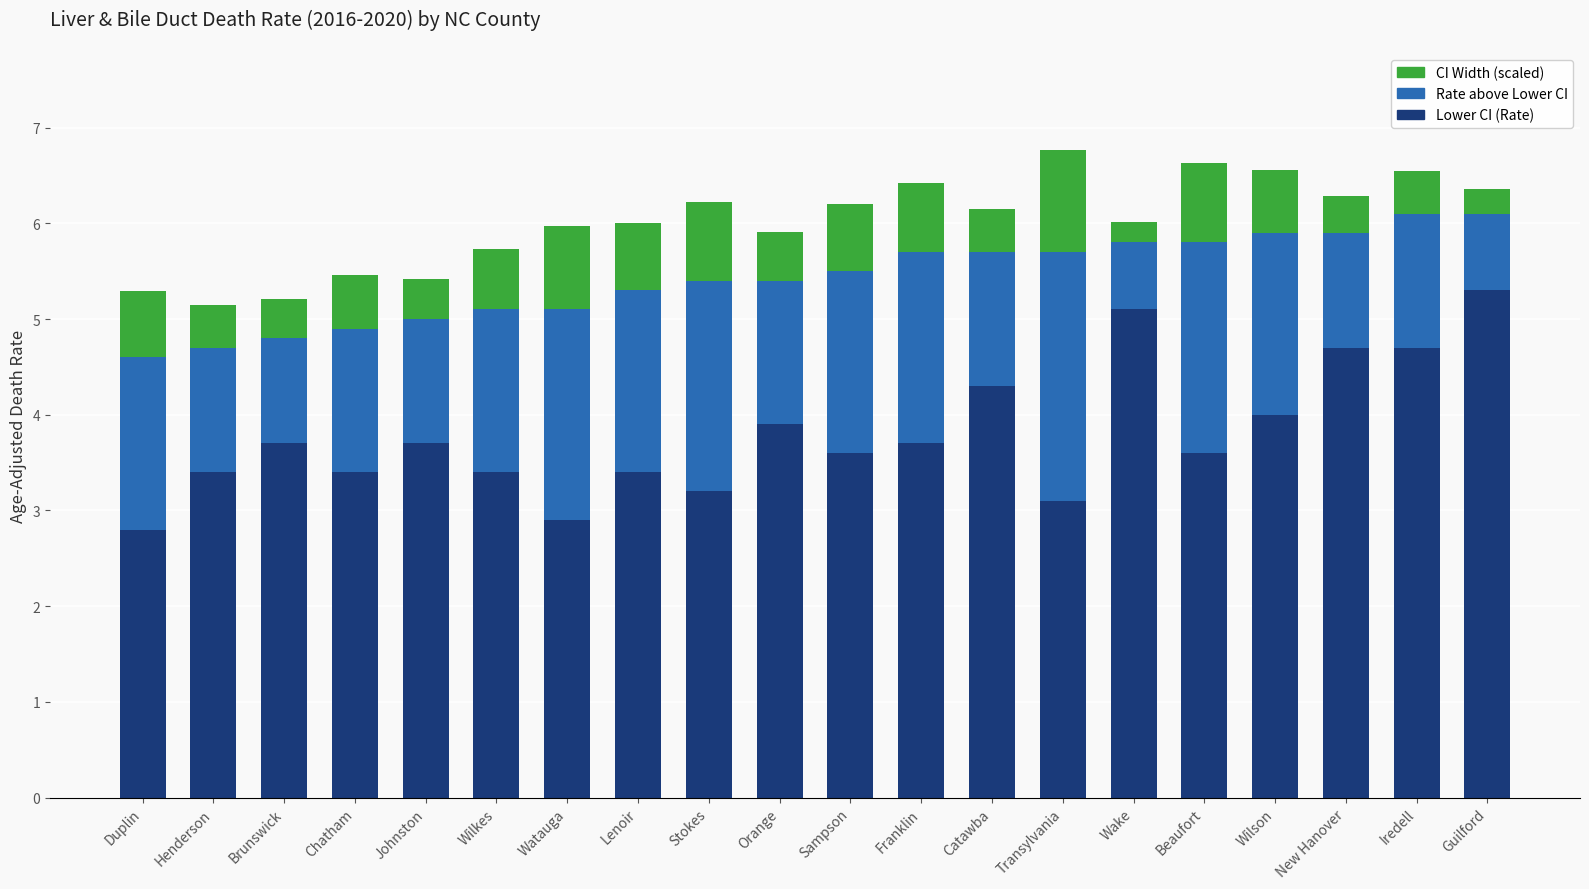

Where does the Lower CI (Rate) series first go above 3?

Henderson